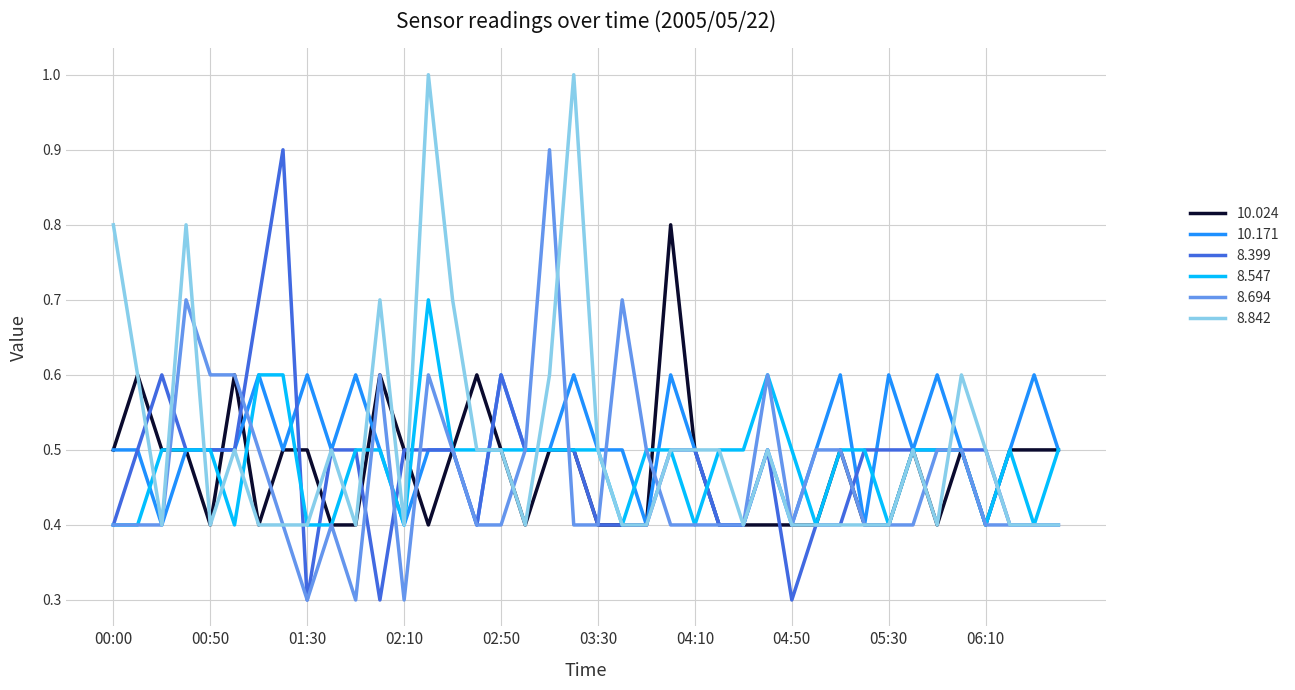

What is the minimum value for 8.842?

0.4